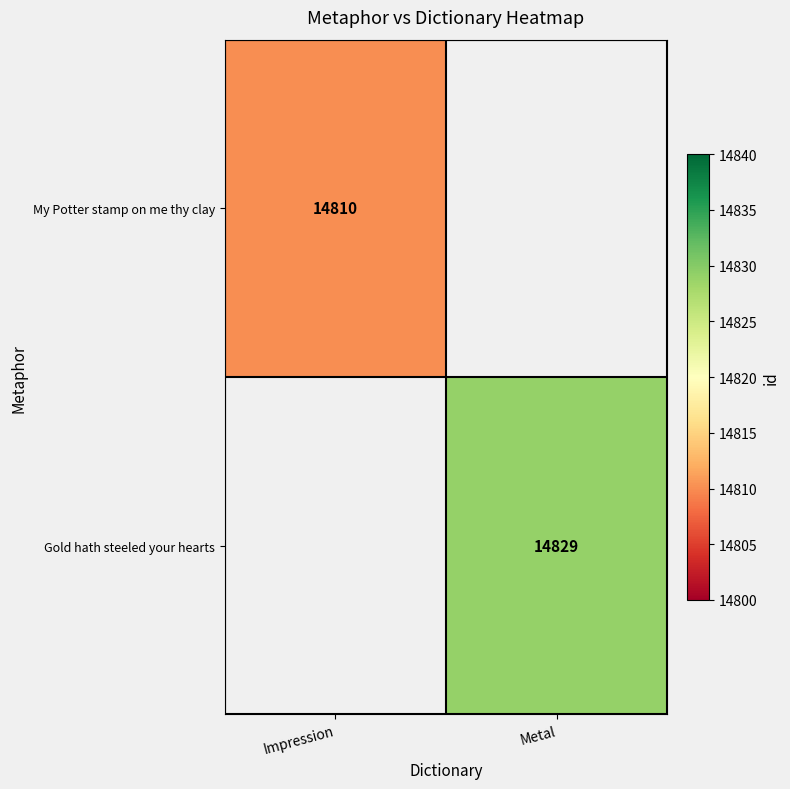

The value of My Potter stamp on me thy clay at Impression is 14810. True or false?

True